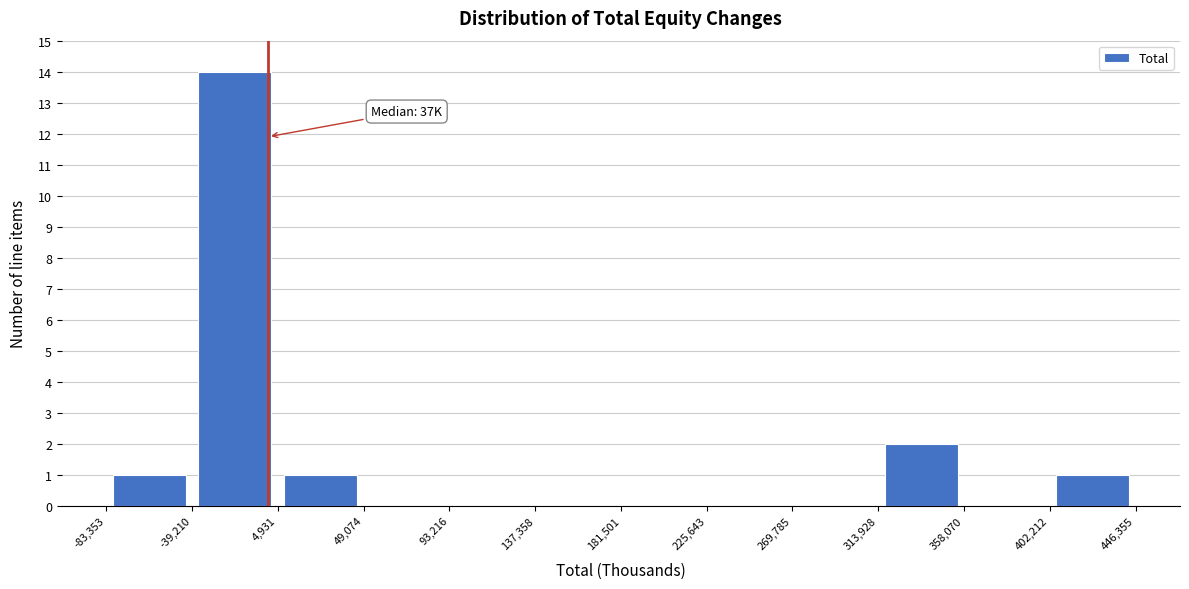

Over which range of the x-axis is the bar tallest?

-39,210 to 4,931